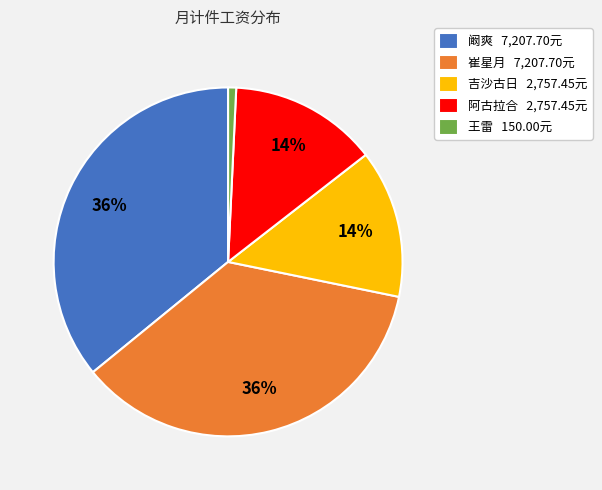

True or false: 崔星月 accounts for 28% of the total.

False